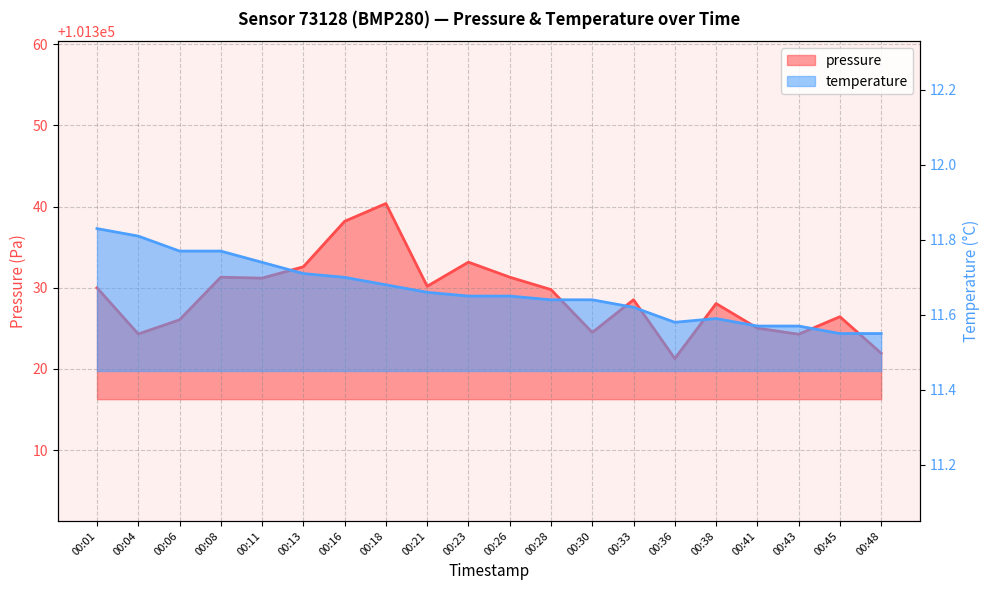

What is the highest value of the pressure series?

101340.4